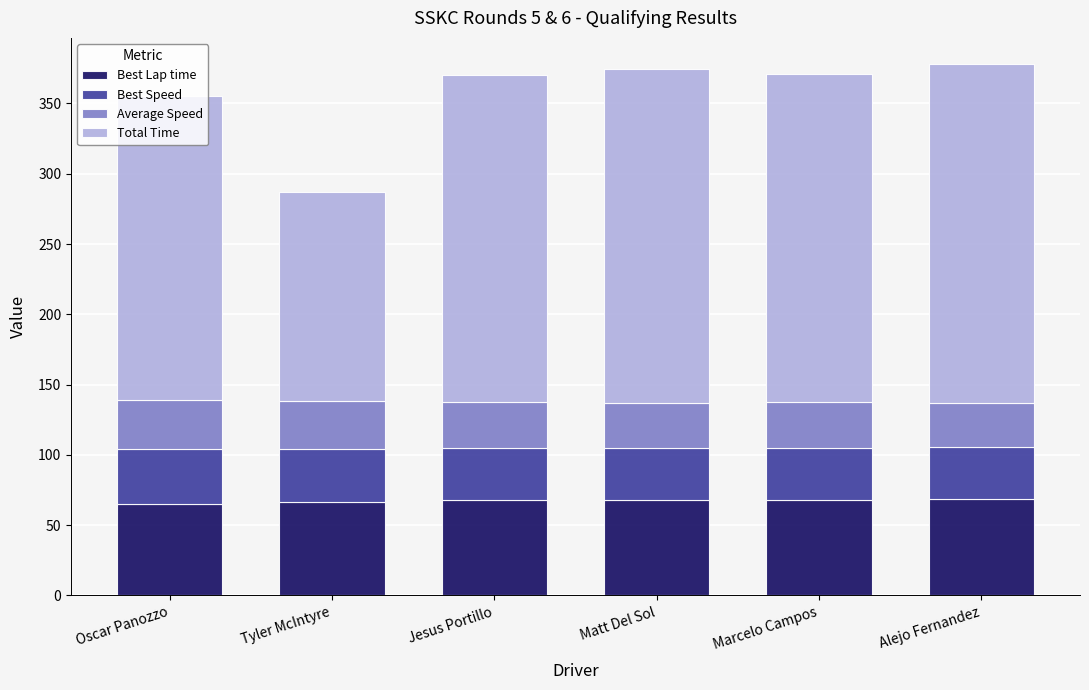

What is the sum of the Best Lap time values at Matt Del Sol and Marcelo Campos?

136.1